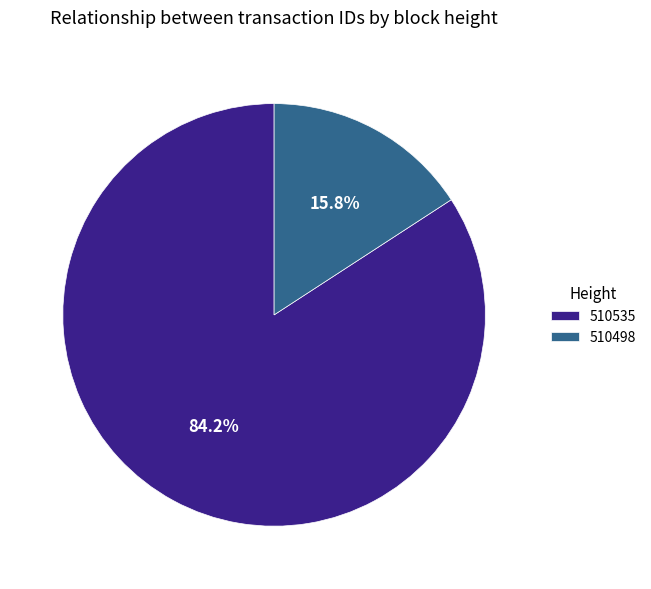

The 510498 slice represents 29% of the pie. True or false?

False